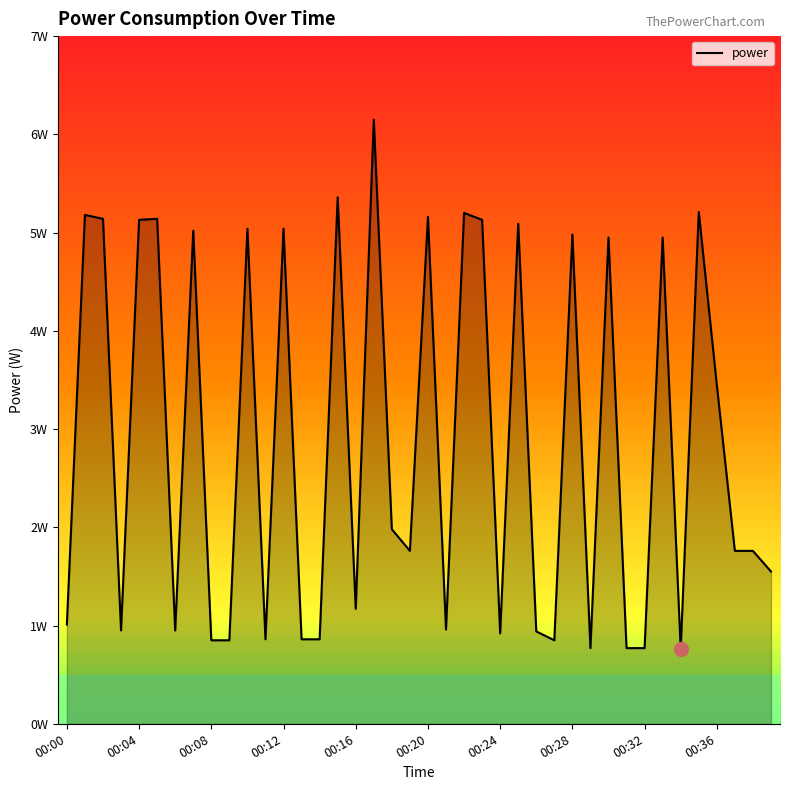

Reading right to left, list all the values displayed in this chart.

00:39=1.6	00:38=1.8	00:37=1.8	00:36=3.5	00:35=5.2	00:34=0.8	00:33=5.0	00:32=0.8	00:31=0.8	00:30=5.0	00:29=0.8	00:28=5.0	00:27=0.8	00:26=0.9	00:25=5.1	00:24=0.9	00:23=5.1	00:22=5.2	00:21=1.0	00:20=5.2	00:19=1.8	00:18=2.0	00:17=6.2	00:16=1.2	00:15=5.4	00:14=0.9	00:13=0.9	00:12=5.0	00:11=0.9	00:10=5.0	00:09=0.8	00:08=0.8	00:07=5.0	00:06=0.9	00:05=5.1	00:04=5.1	00:03=0.9	00:02=5.1	00:01=5.2	00:00=1.0